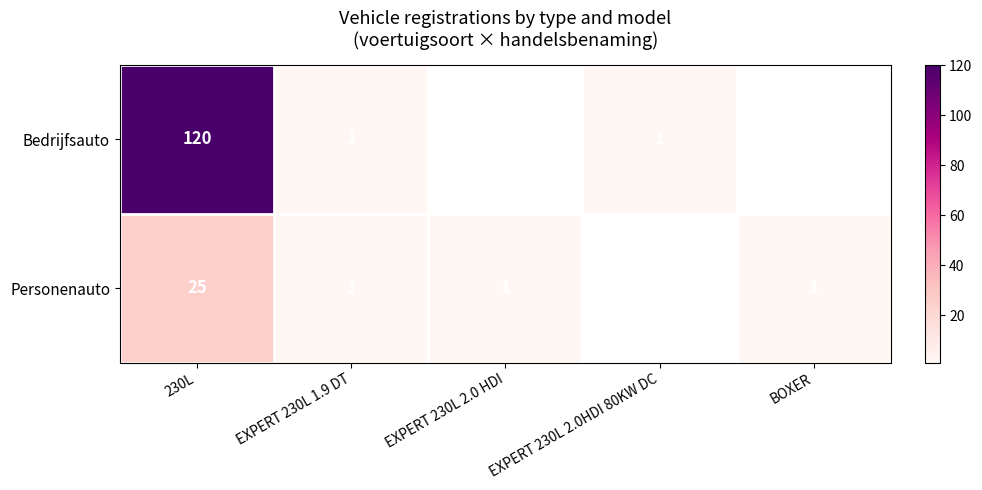

The value of Bedrijfsauto at EXPERT 230L 1.9 DT is 0.6. True or false?

False